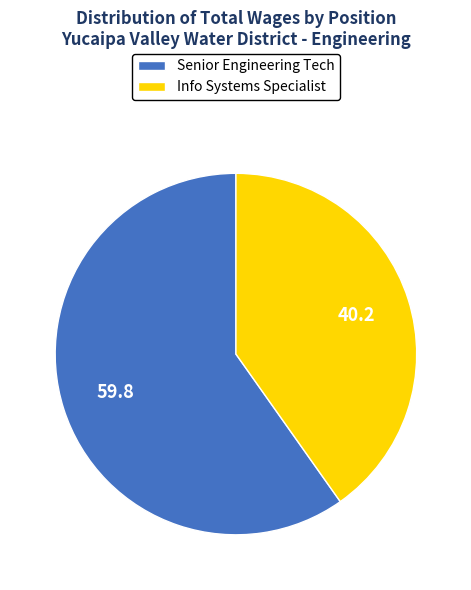

What is the ratio of the value at Senior Engineering Tech to the value at Info Systems Specialist?

1.5